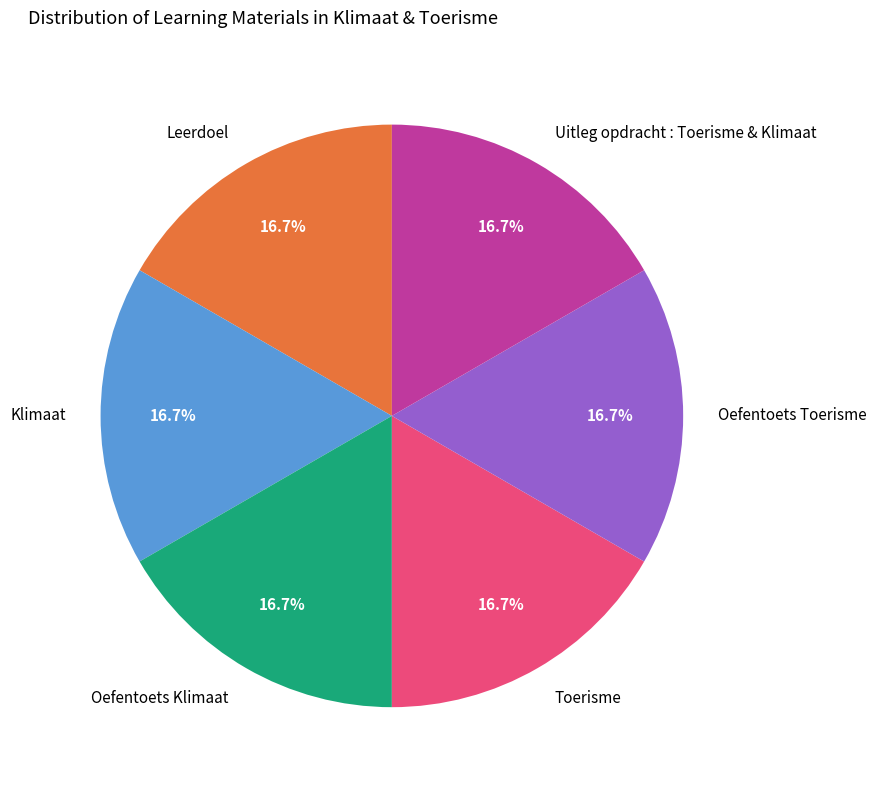

What is the ratio of the value at Oefentoets Klimaat to the value at Leerdoel?

1.0